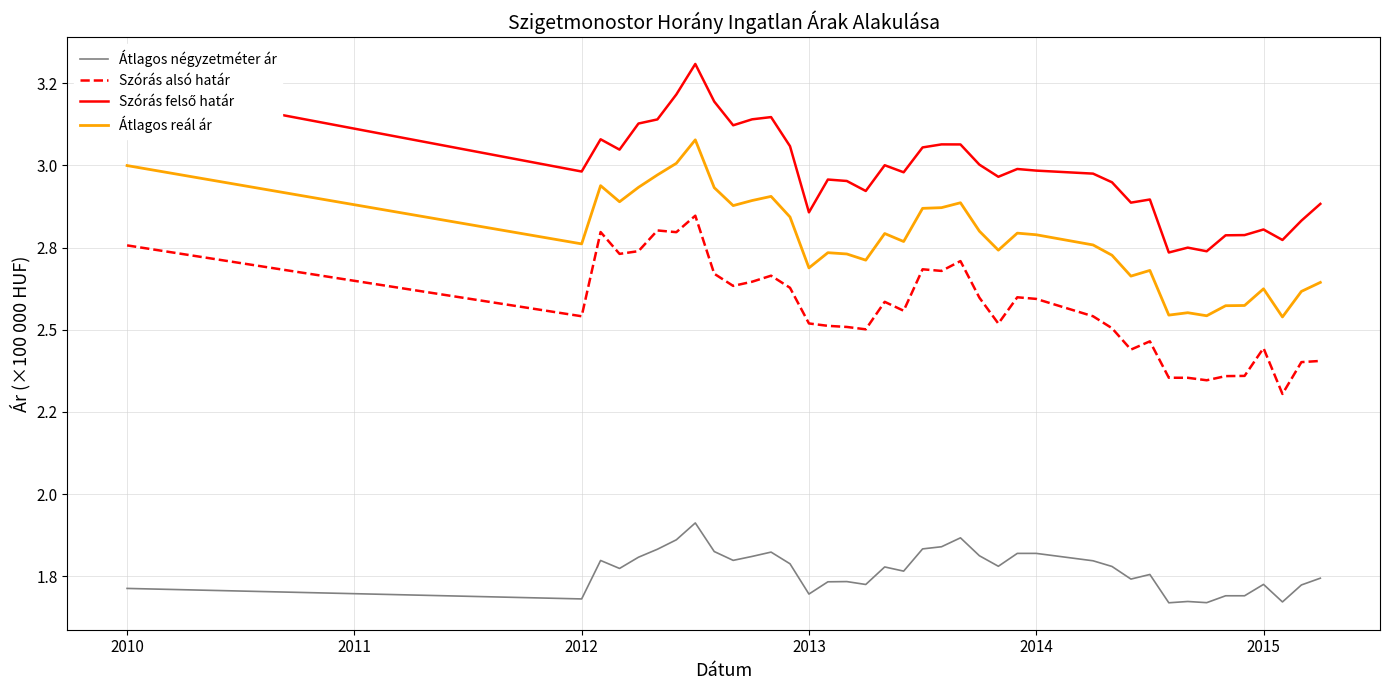

Is this an area chart (filled region under the line)?

No